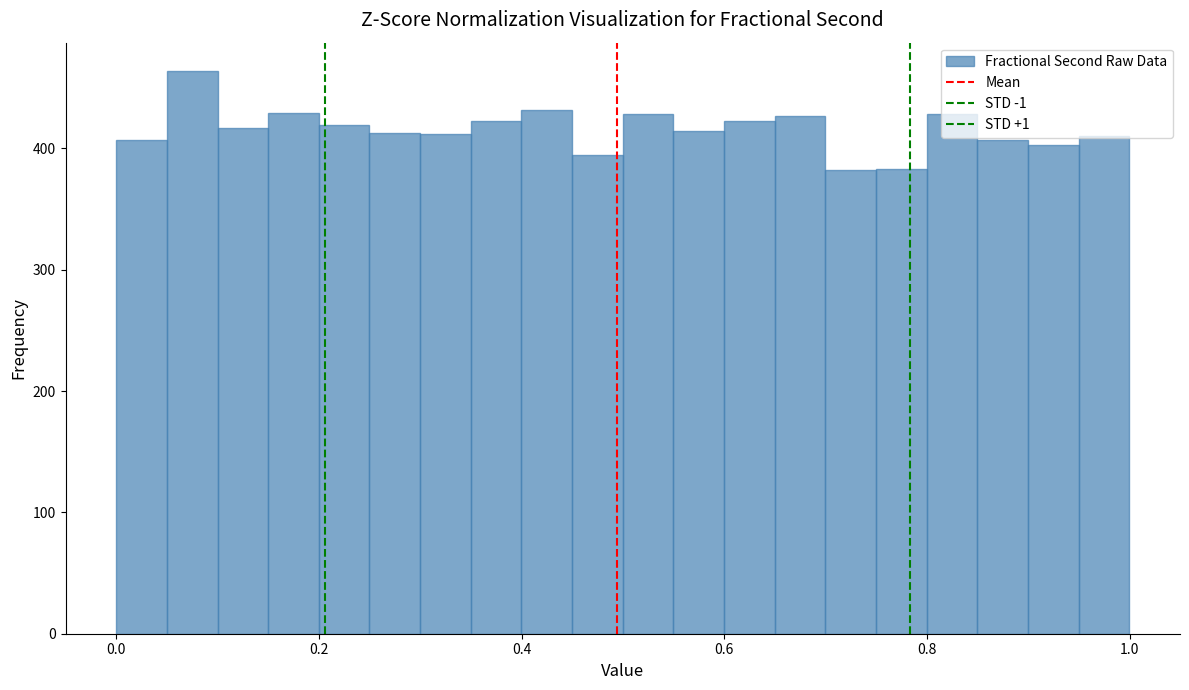

Around what value on the x-axis is the tallest bar? Give the approximate position of its centre, as read against the axis.

0.08